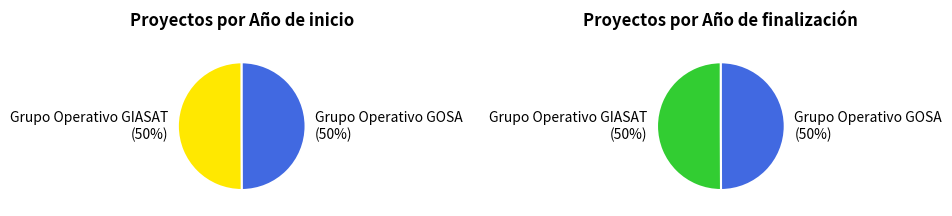

True or false: Grupo Operativo GOSA accounts for 50% of the total.

True